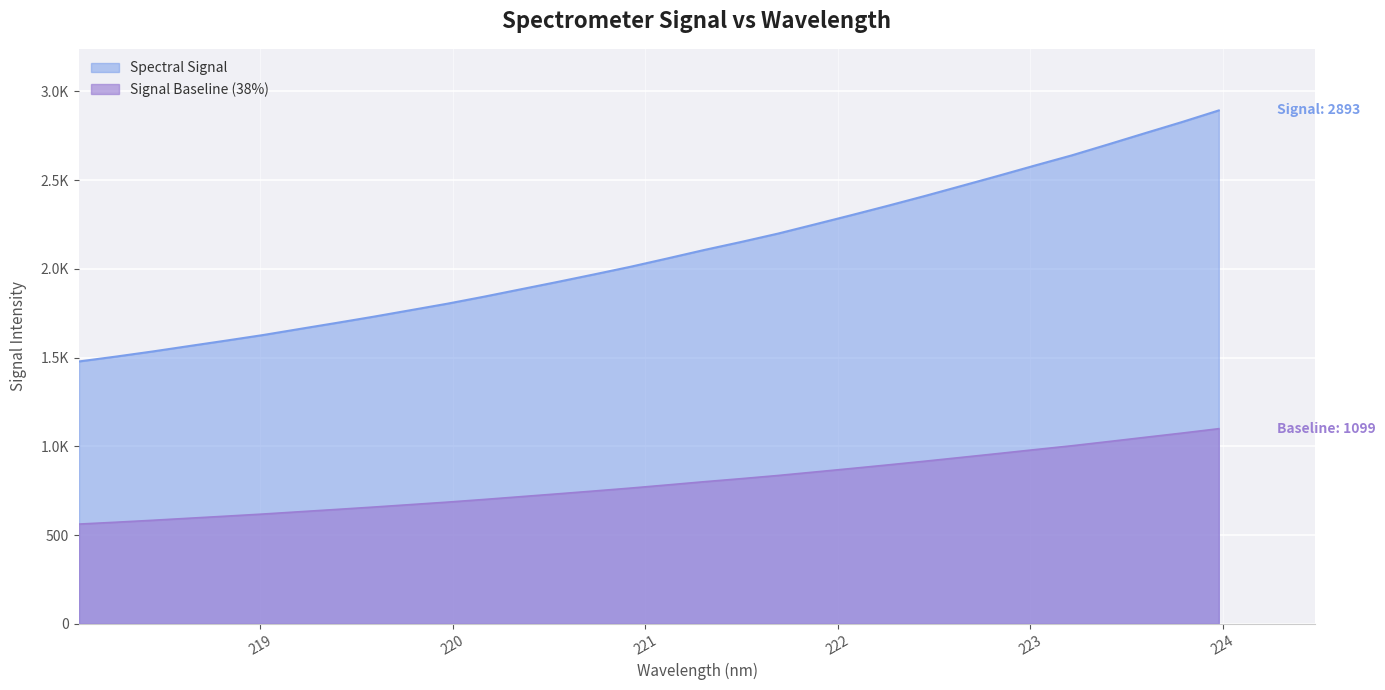

True or false: there are more than 2 points higher than both neighbors.

False